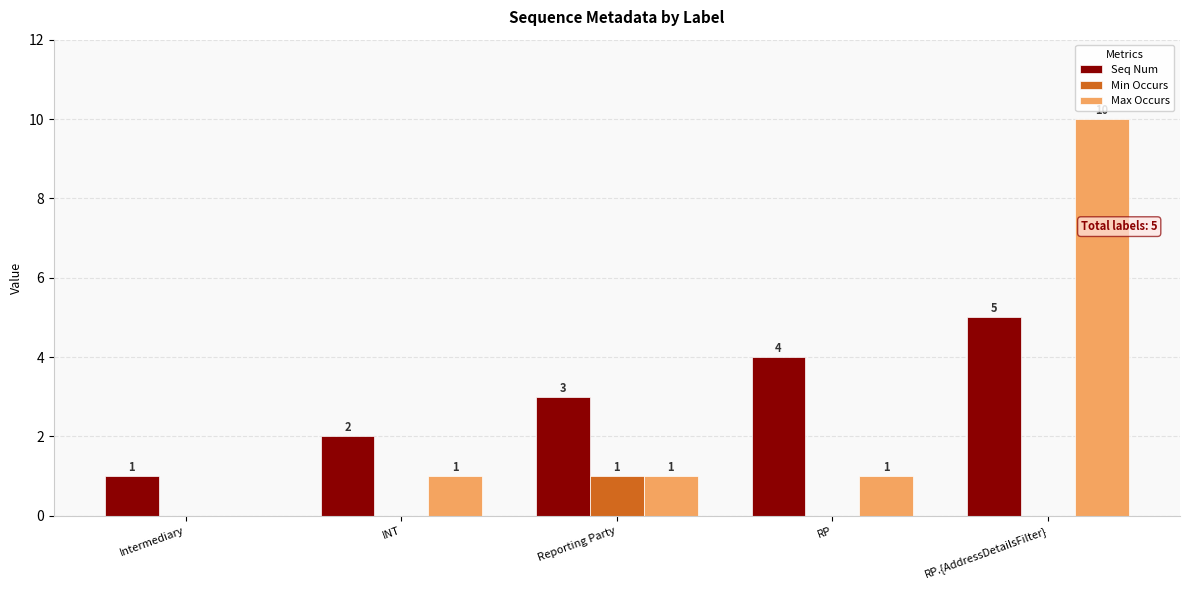

At which label does Max Occurs reach its peak?

RP.{AddressDetailsFilter}